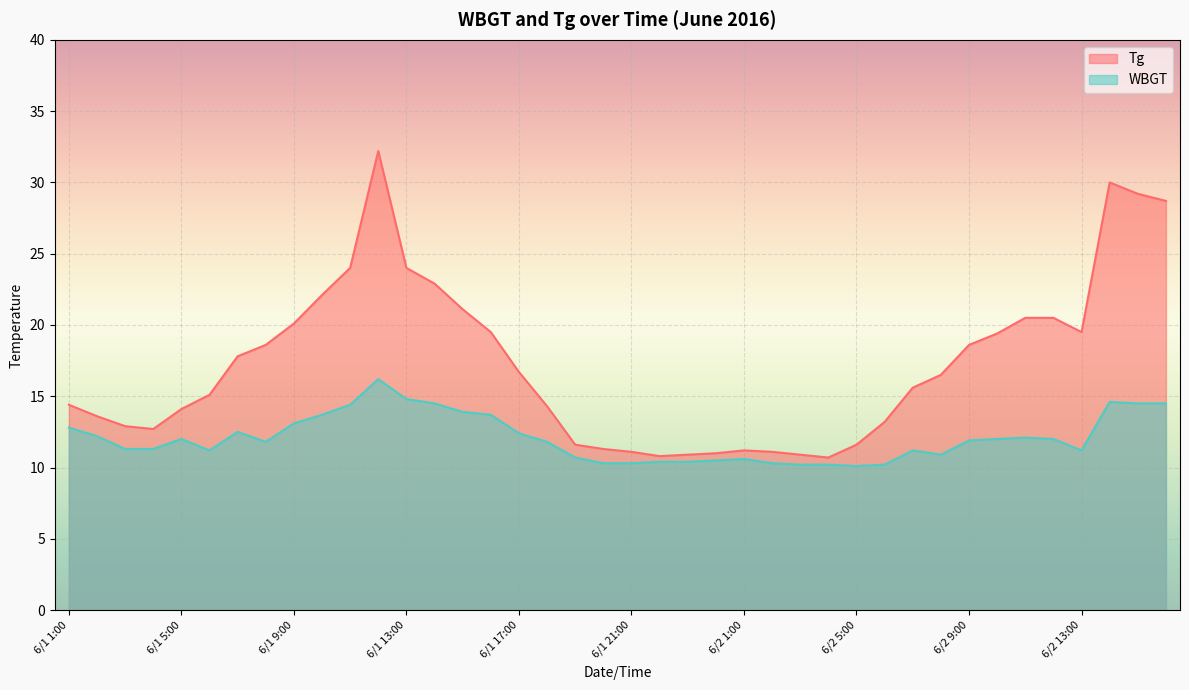

Rank the categories by WBGT value from lowest to highest.

6/2 5:00, 6/2 3:00, 6/2 4:00, 6/2 6:00, 6/1 20:00, 6/1 21:00, 6/2 2:00, 6/1 22:00, 6/1 23:00, 6/1 24:00, 6/2 1:00, 6/1 19:00, 6/2 8:00, 6/1 6:00, 6/2 7:00, 6/2 13:00, 6/1 3:00, 6/1 4:00, 6/1 8:00, 6/1 18:00, 6/2 9:00, 6/1 5:00, 6/2 10:00, 6/2 12:00, 6/2 11:00, 6/1 2:00, 6/1 17:00, 6/1 7:00, 6/1 1:00, 6/1 9:00, 6/1 10:00, 6/1 16:00, 6/1 15:00, 6/1 11:00, 6/1 14:00, 6/2 15:00, 6/2 16:00, 6/2 14:00, 6/1 13:00, 6/1 12:00